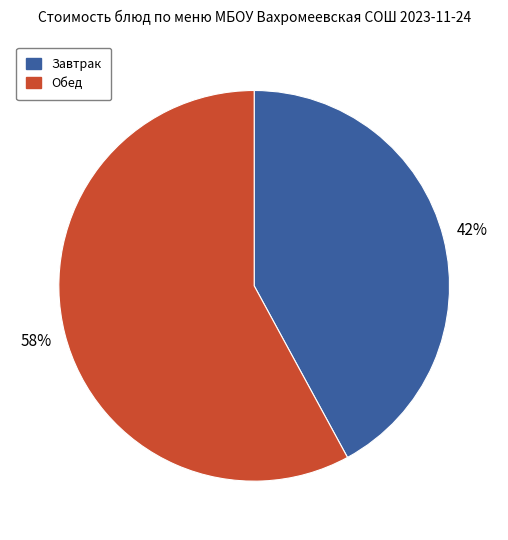

Is there a majority slice in this chart?

Yes